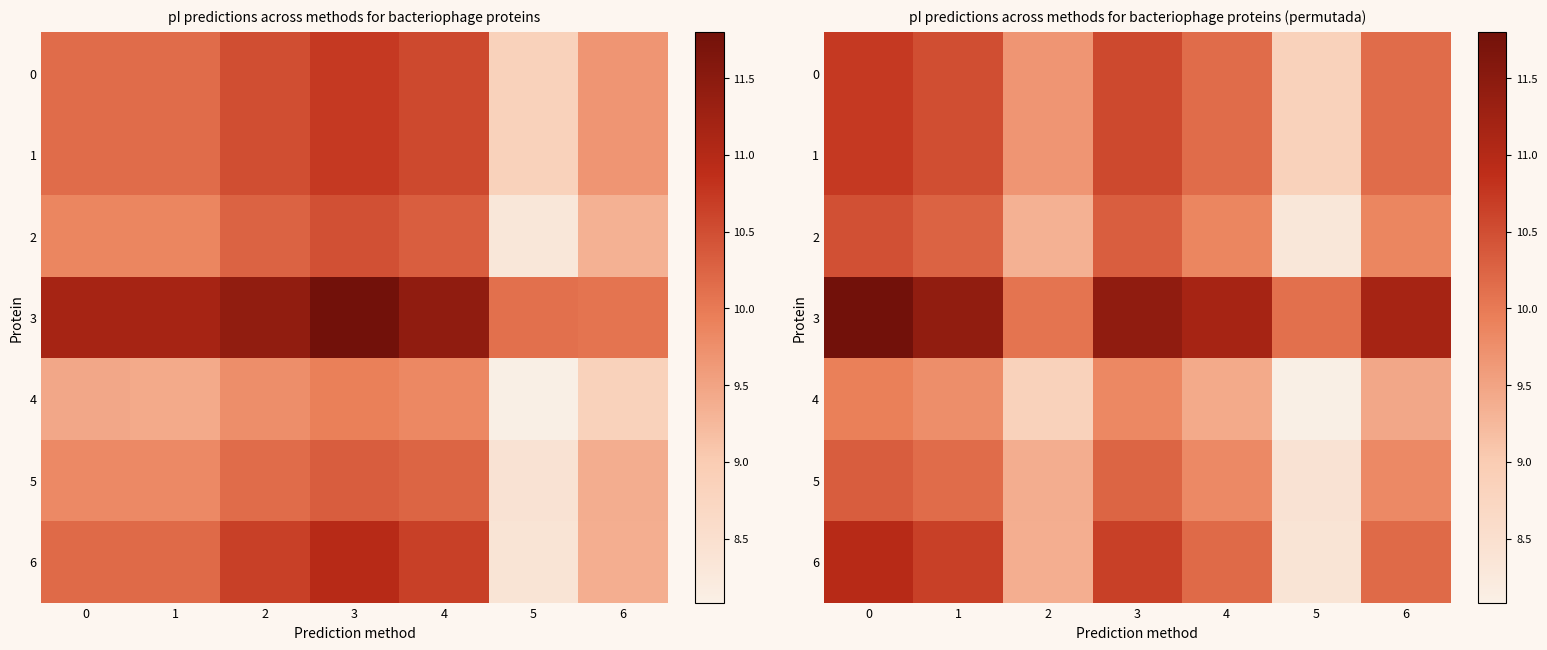

The value of 2 at 0 is 15.1. True or false?

False